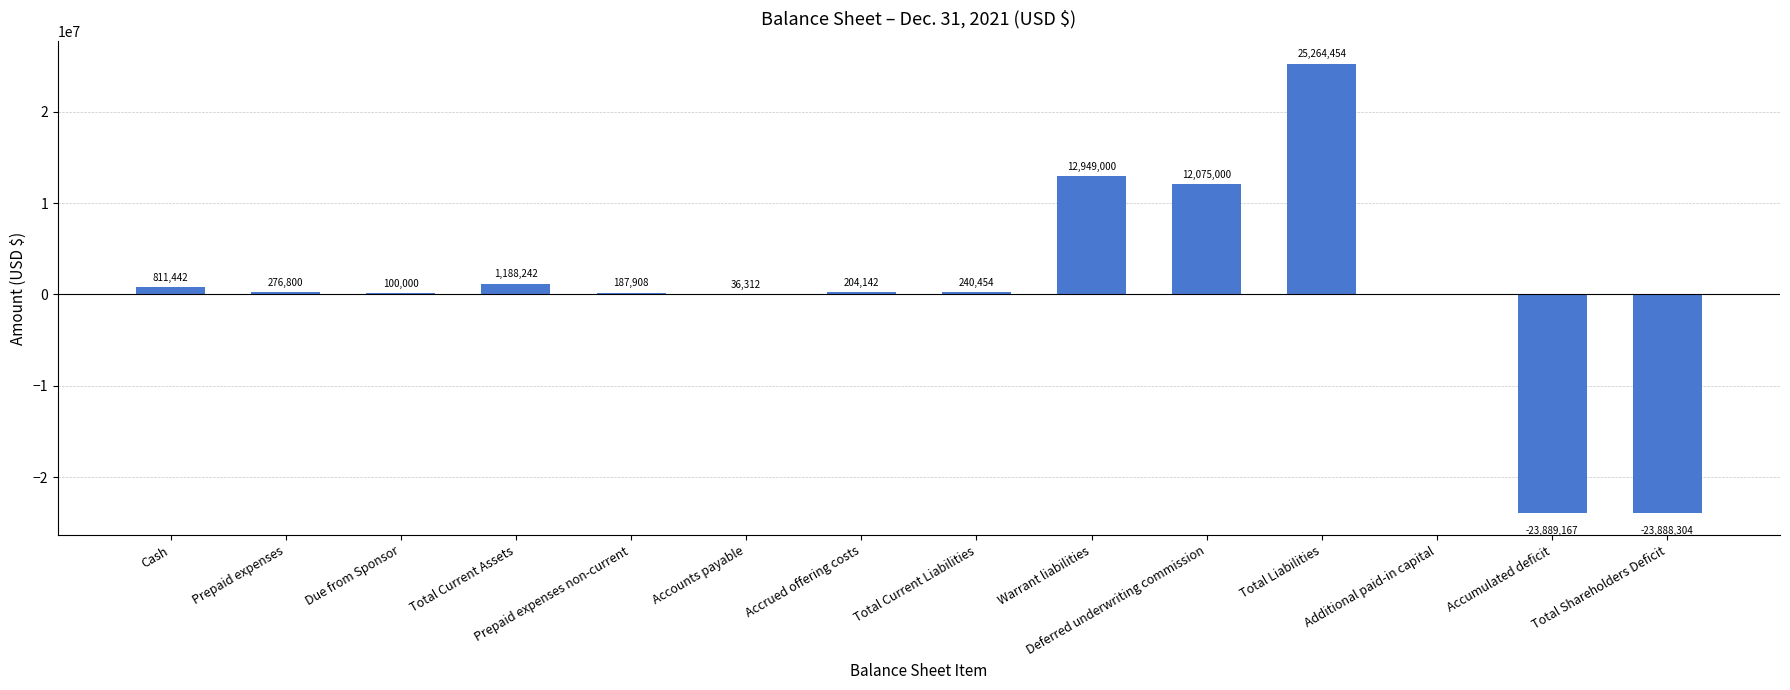

Is it true that the value at Deferred underwriting commission is 12075000?

True